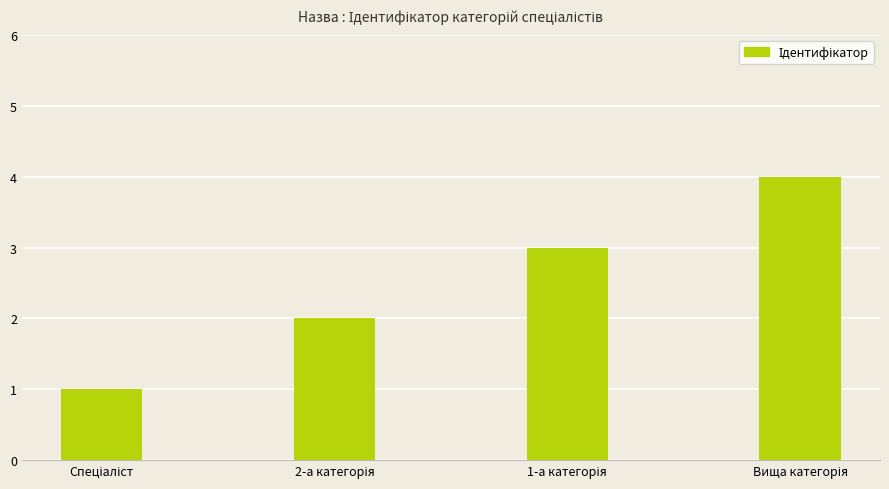

Count the number of data series in this chart.

1